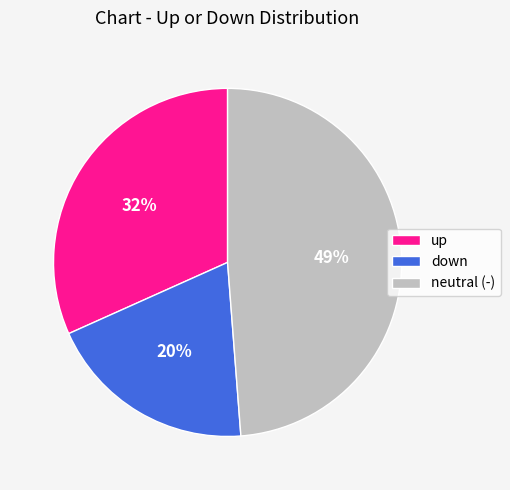

Is there any slice that represents more than half of the pie?

No